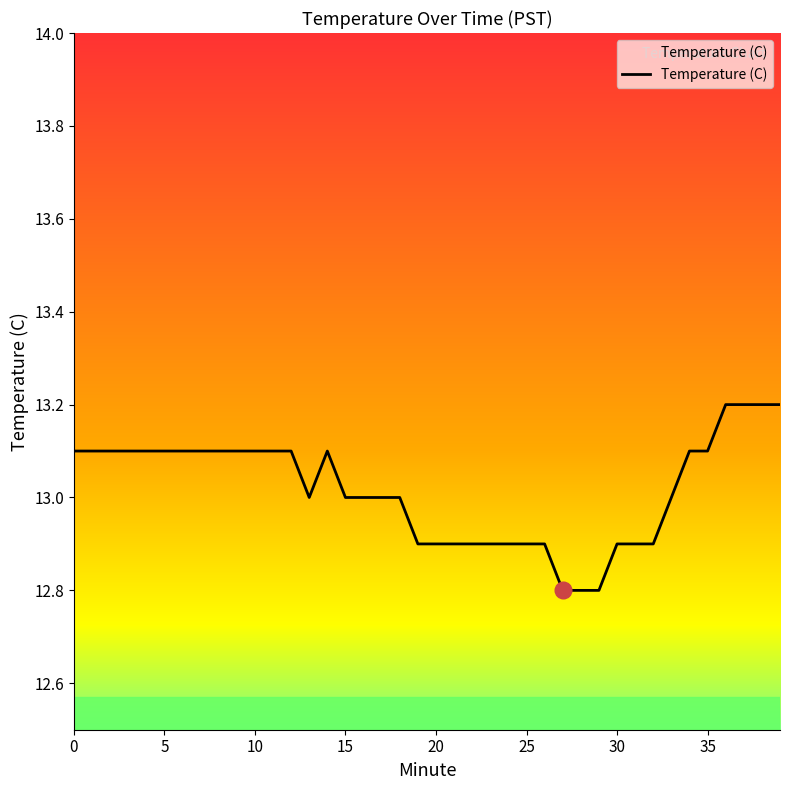

What is the difference between the maximum and minimum values?

0.4